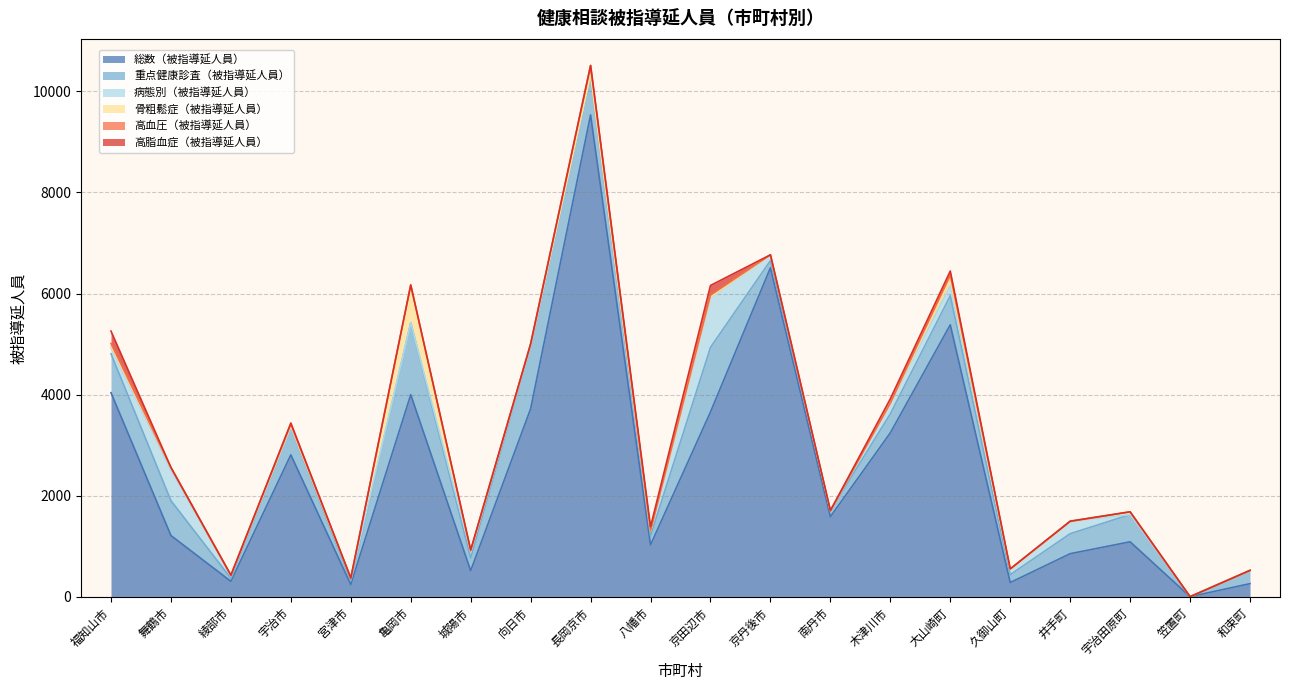

Reading right to left, list all the values displayed in this chart.

総数（被指導延人員）: 264	6	1091	856	286	5382	3245	1587	6509	3658	1030	9533	3722	520	4000	246	2810	310	1215	4039
重点健康診査（被指導延人員）: 262	0	539	395	155	576	376	120	142	1277	180	778	1251	252	1422	73	553	60	689	770
病態別（被指導延人員）: 0	0	0	243	105	200	213	0	115	982	101	23	0	133	0	55	1	51	608	121
骨粗鬆症（被指導延人員）: 0	0	54	0	0	122	0	0	0	19	0	0	31	0	747	0	28	9	47	37
高血圧（被指導延人員）: 0	0	0	0	9	93	1	0	0	33	0	176	0	8	0	0	24	0	2	45
高脂血症（被指導延人員）: 0	0	0	6	0	73	84	0	0	191	79	0	0	19	0	0	25	0	0	245